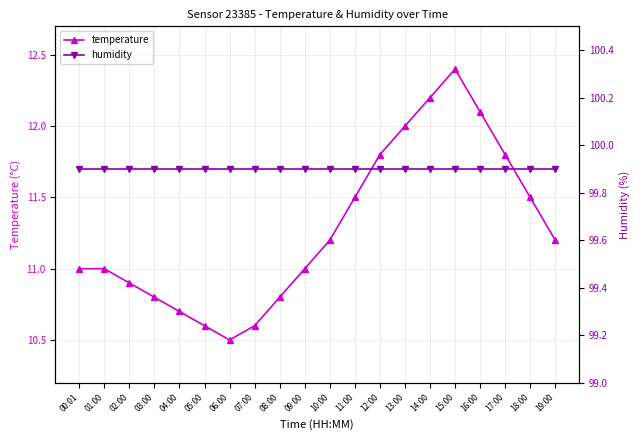

What value does the temperature series have at 09:00?

11.0